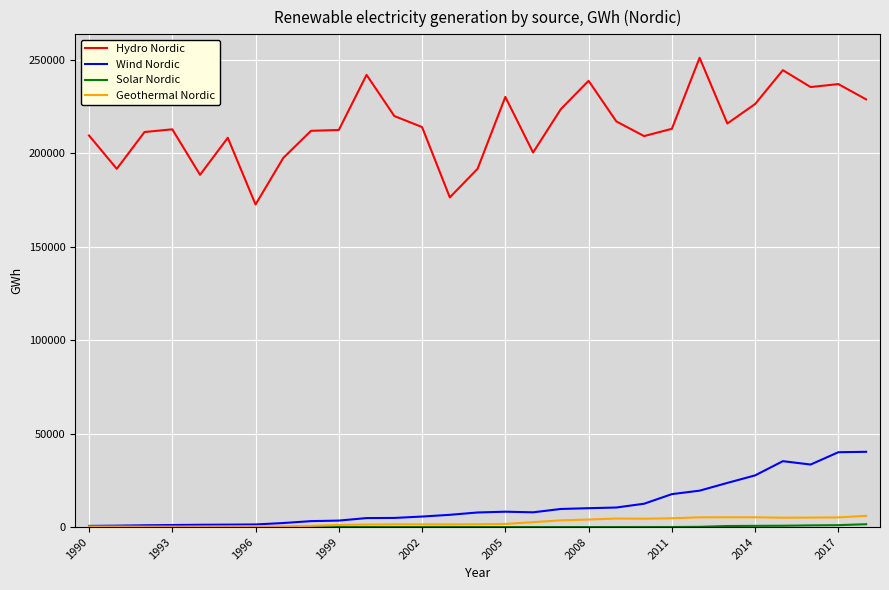

What is the maximum value shown in the chart?

251081.0